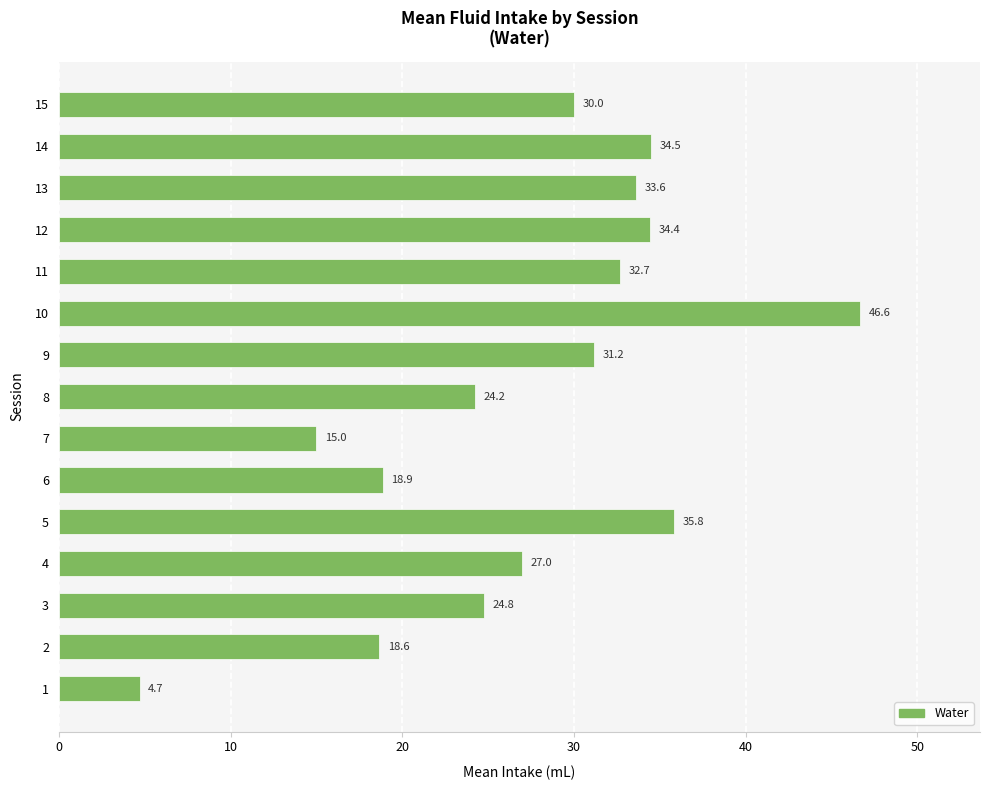

What is the average value?

27.5